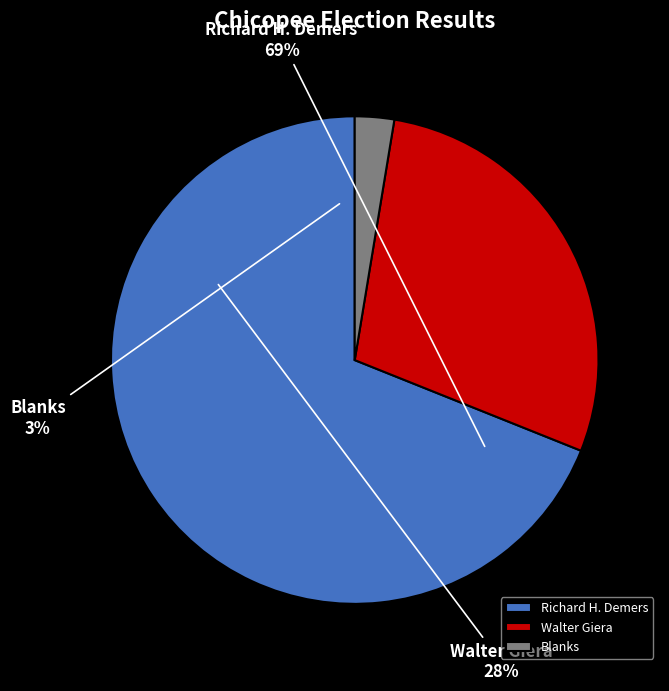

Count the number of slices in the pie.

3